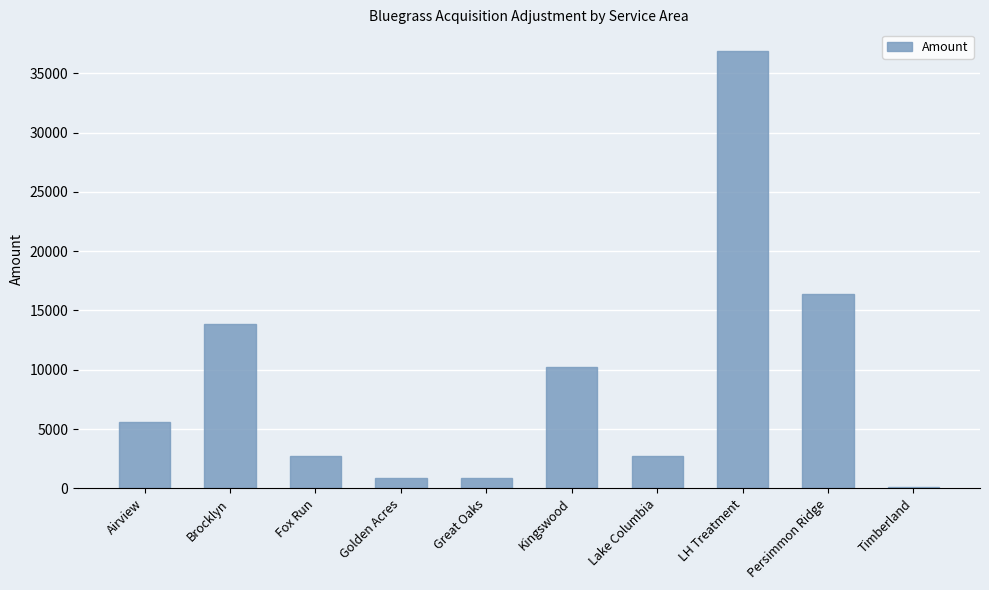

Which has a higher value, Kingswood or Persimmon Ridge?

Persimmon Ridge